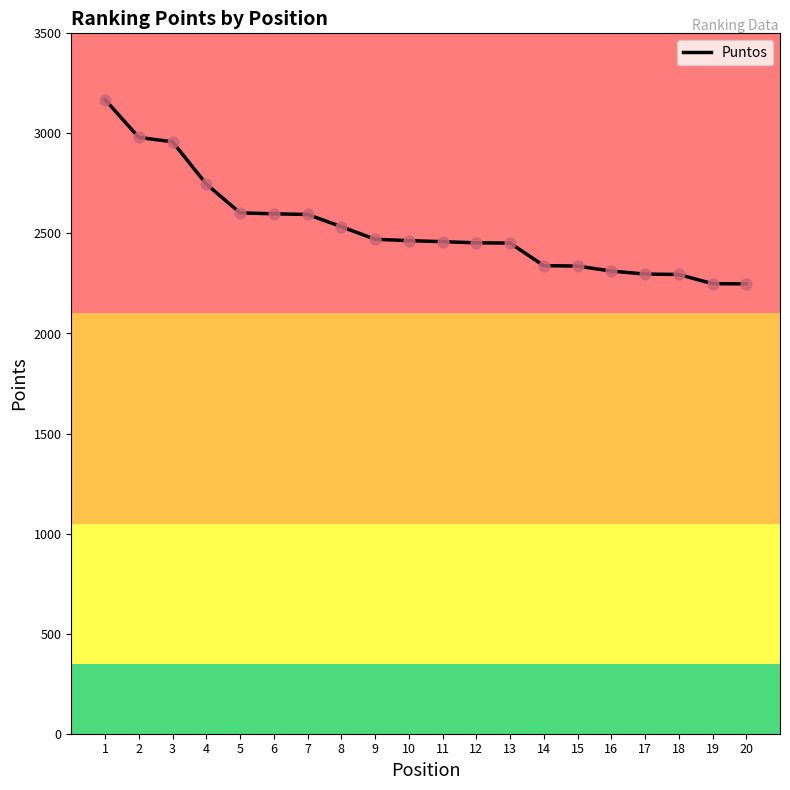

Between 11 and 8, which is larger?

8